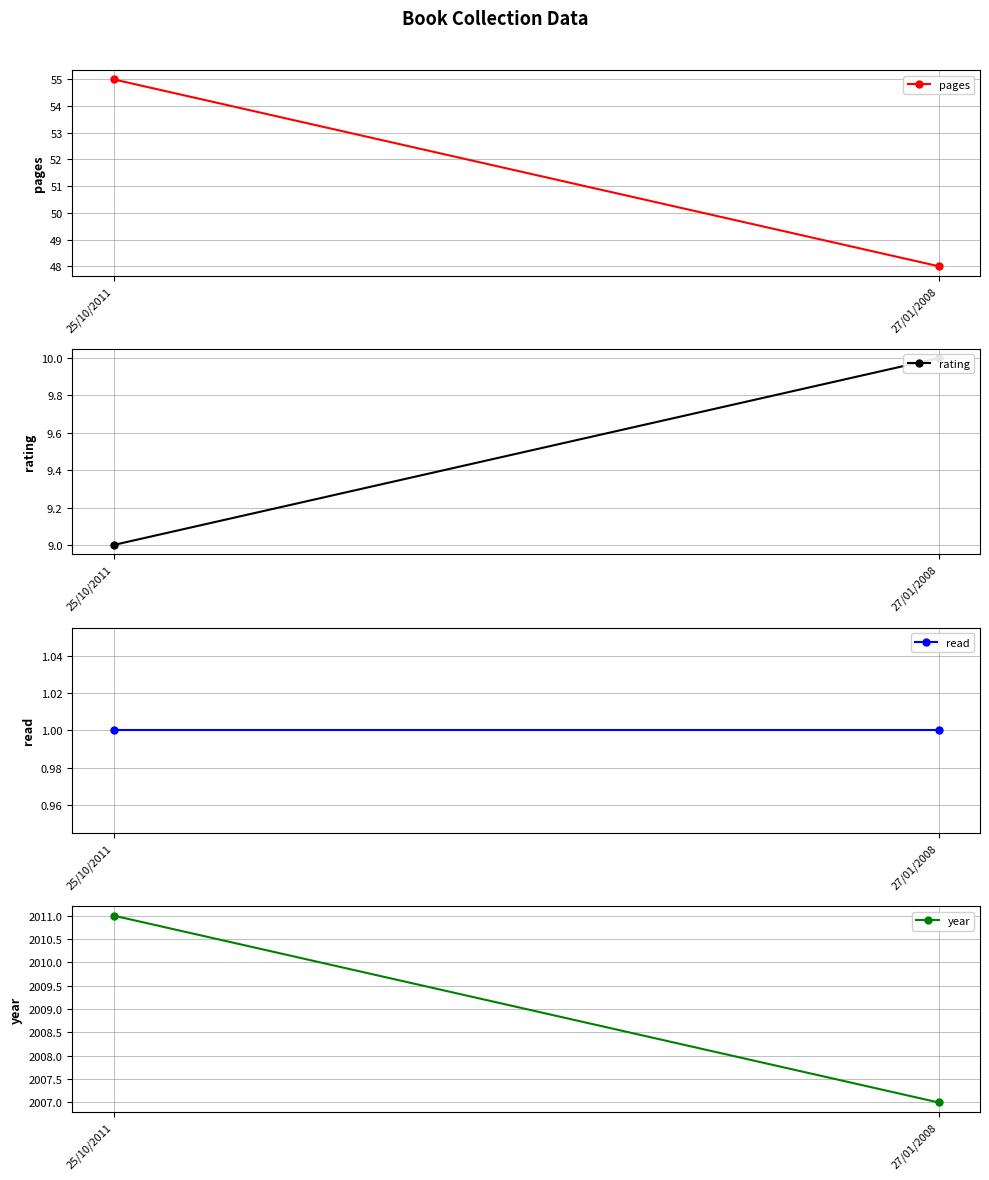

Reading left to right, what are all the values shown in this chart?

pages: 25/10/2011=55	27/01/2008=48
rating: 25/10/2011=9	27/01/2008=10
read: 25/10/2011=1	27/01/2008=1
year: 25/10/2011=2011	27/01/2008=2007